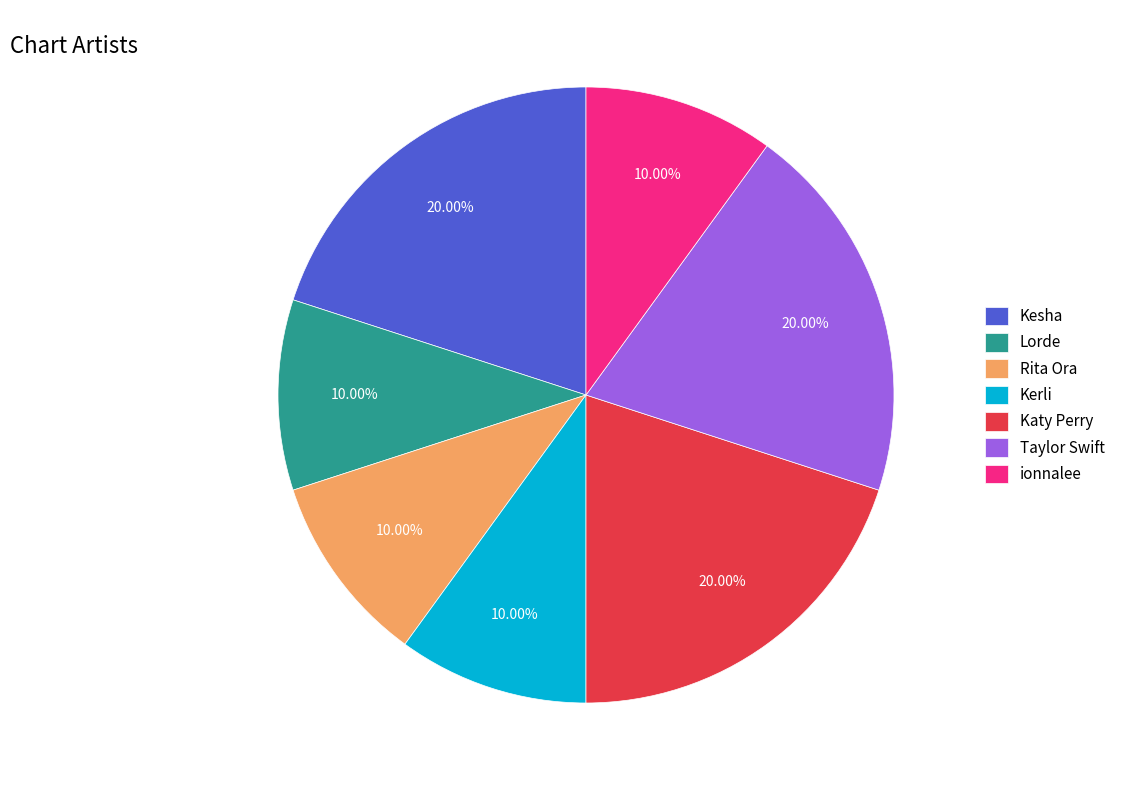

How many segments does this pie chart have?

7